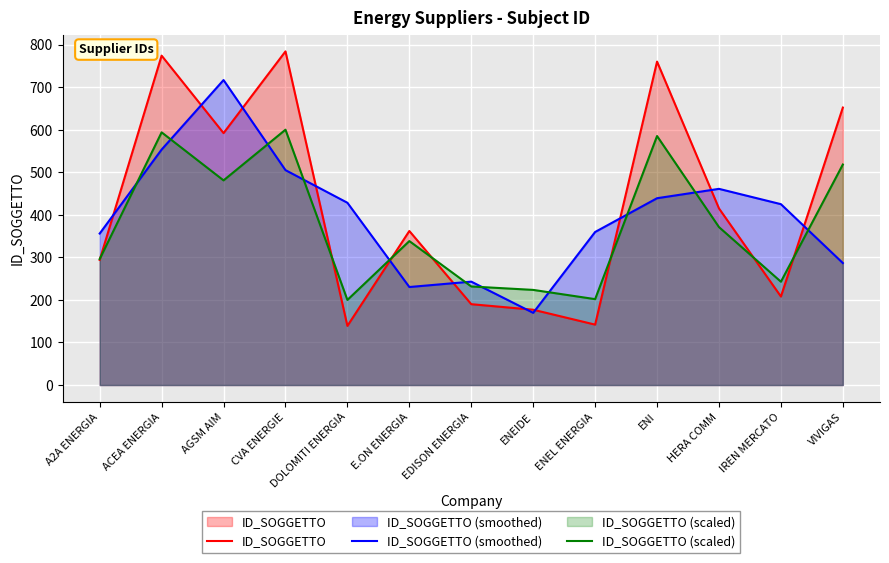

What position from the right is ENI?

4